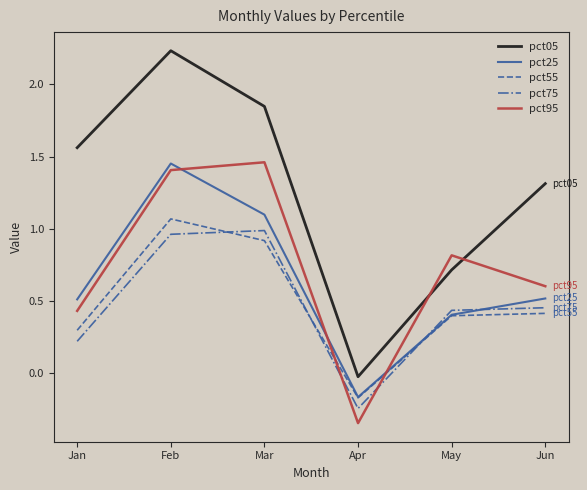

Is this an area chart (filled region under the line)?

No